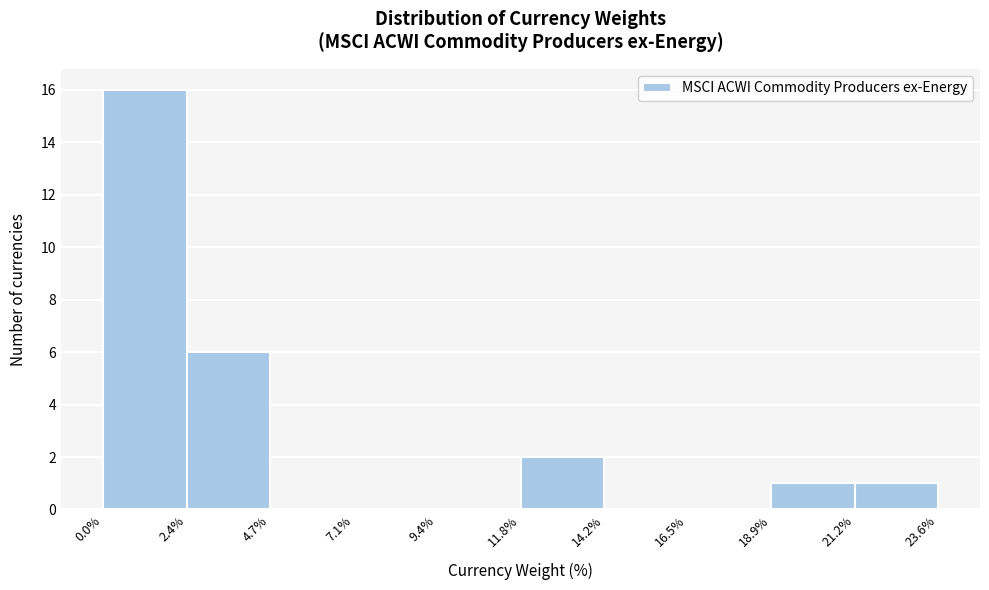

Reading left to right, transcribe this chart: for each bar, give the range it covers on the x-axis and its height. The values are not printed on the chart, so give them approximately, as read against the axis.

0.0% to 2.4%: 16
2.4% to 4.7%: 6
4.7% to 7.1%: 0
7.1% to 9.4%: 0
9.4% to 11.8%: 0
11.8% to 14.2%: 2
14.2% to 16.5%: 0
16.5% to 18.9%: 0
18.9% to 21.2%: 1
21.2% to 23.6%: 1